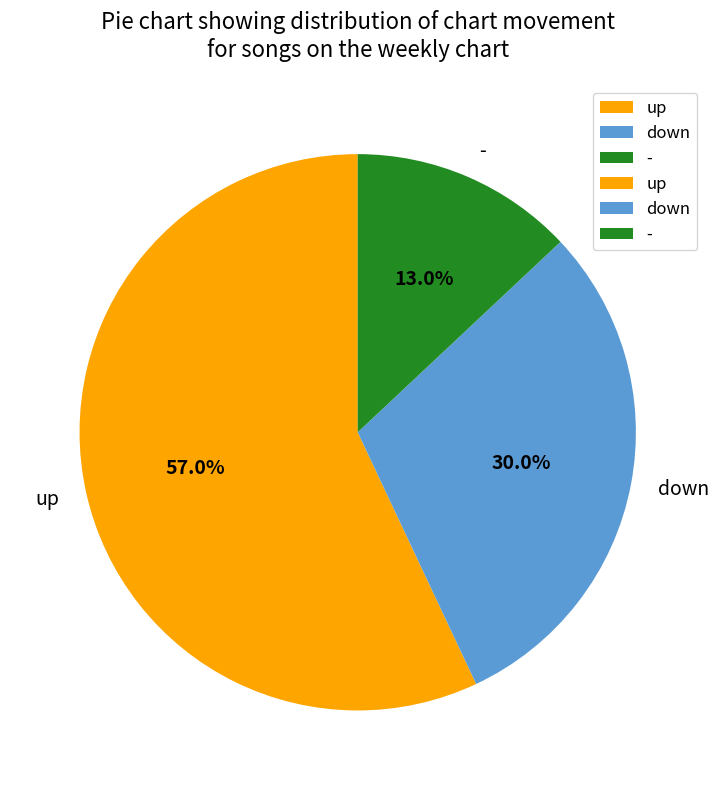

Is it true that up is 48% of the pie?

False